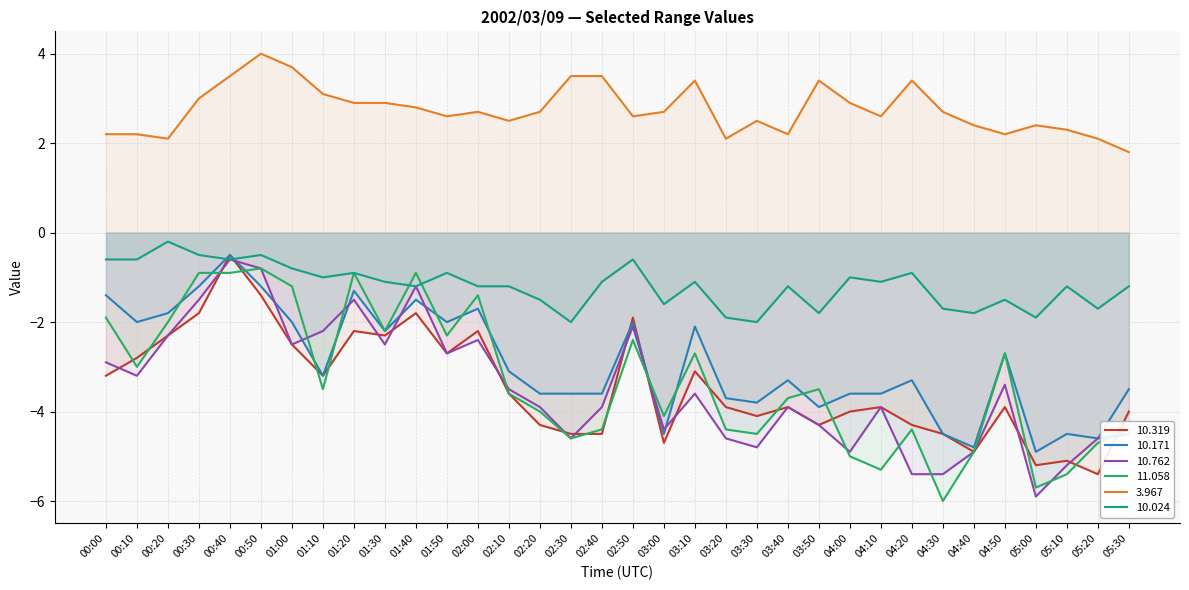

True or false:  10.171 and   3.967 intersect in this chart.

False